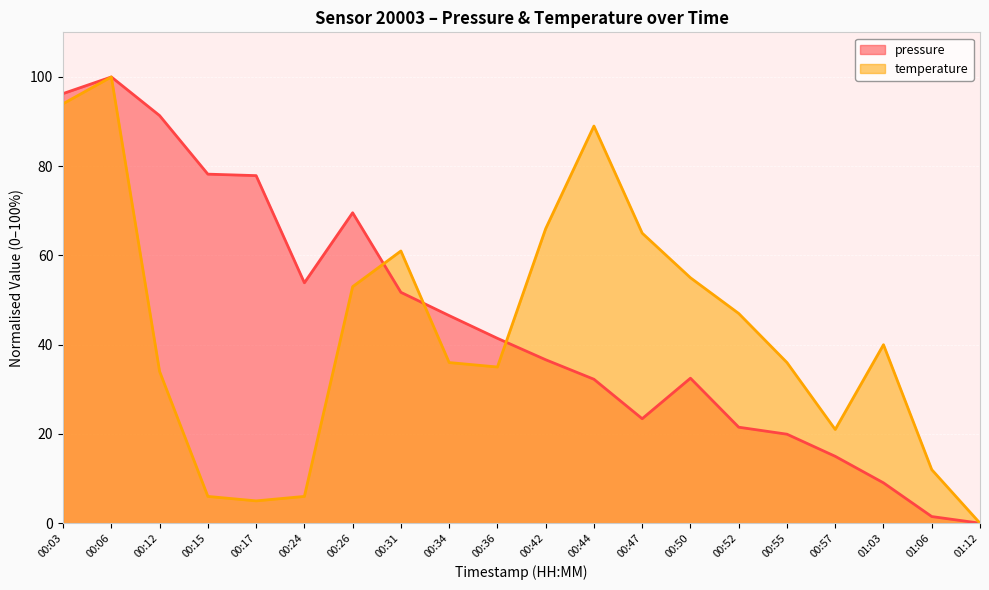

Which category has the highest value across all series?

00:06